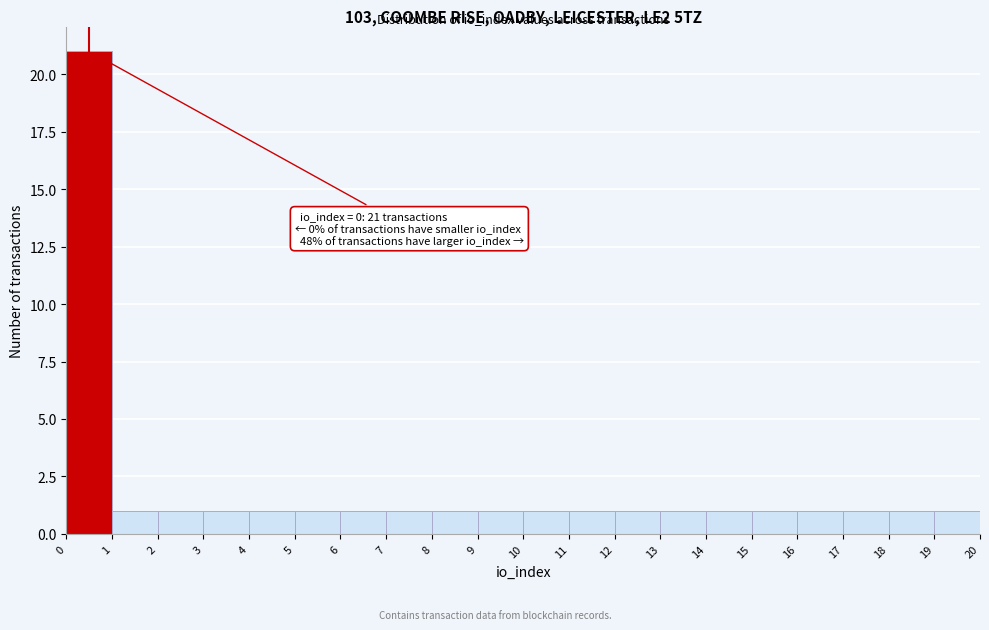

Over which range of the x-axis is the bar tallest?

0 to 1